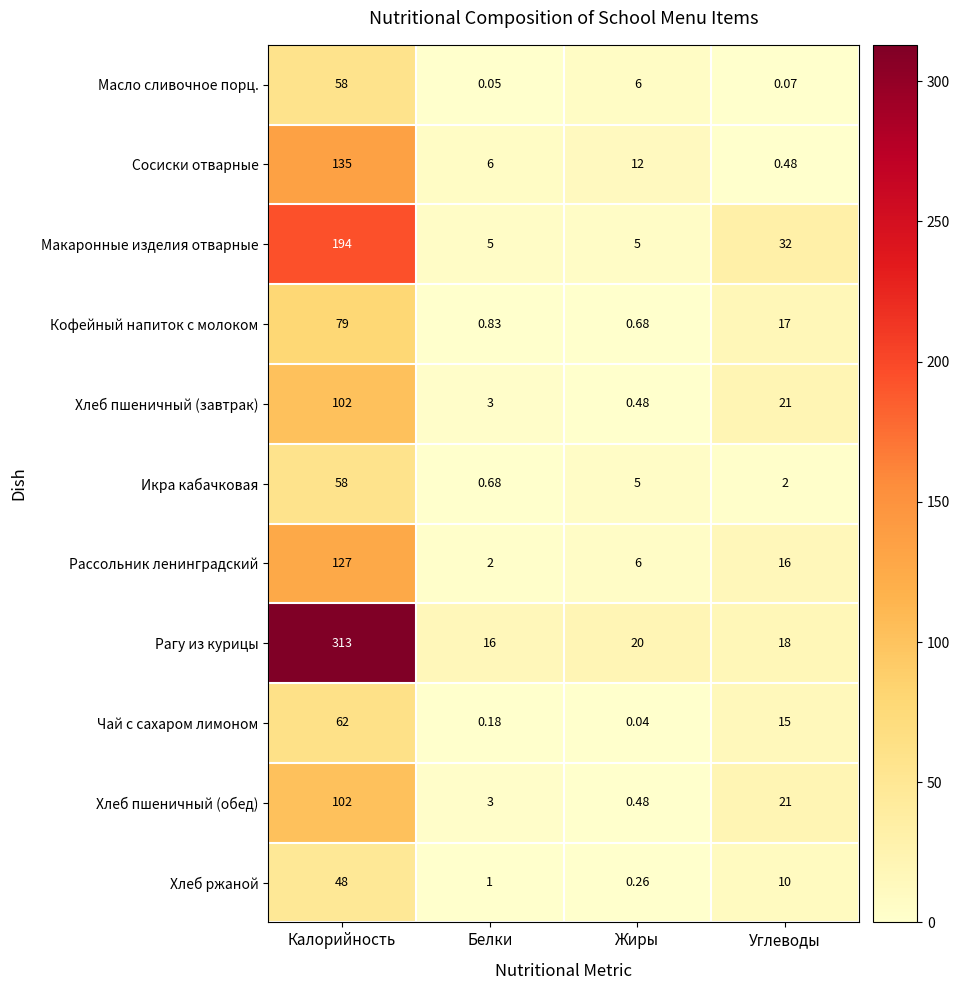

Rank the categories by Хлеб пшеничный (завтрак) value from highest to lowest.

Калорийность, Углеводы, Белки, Жиры